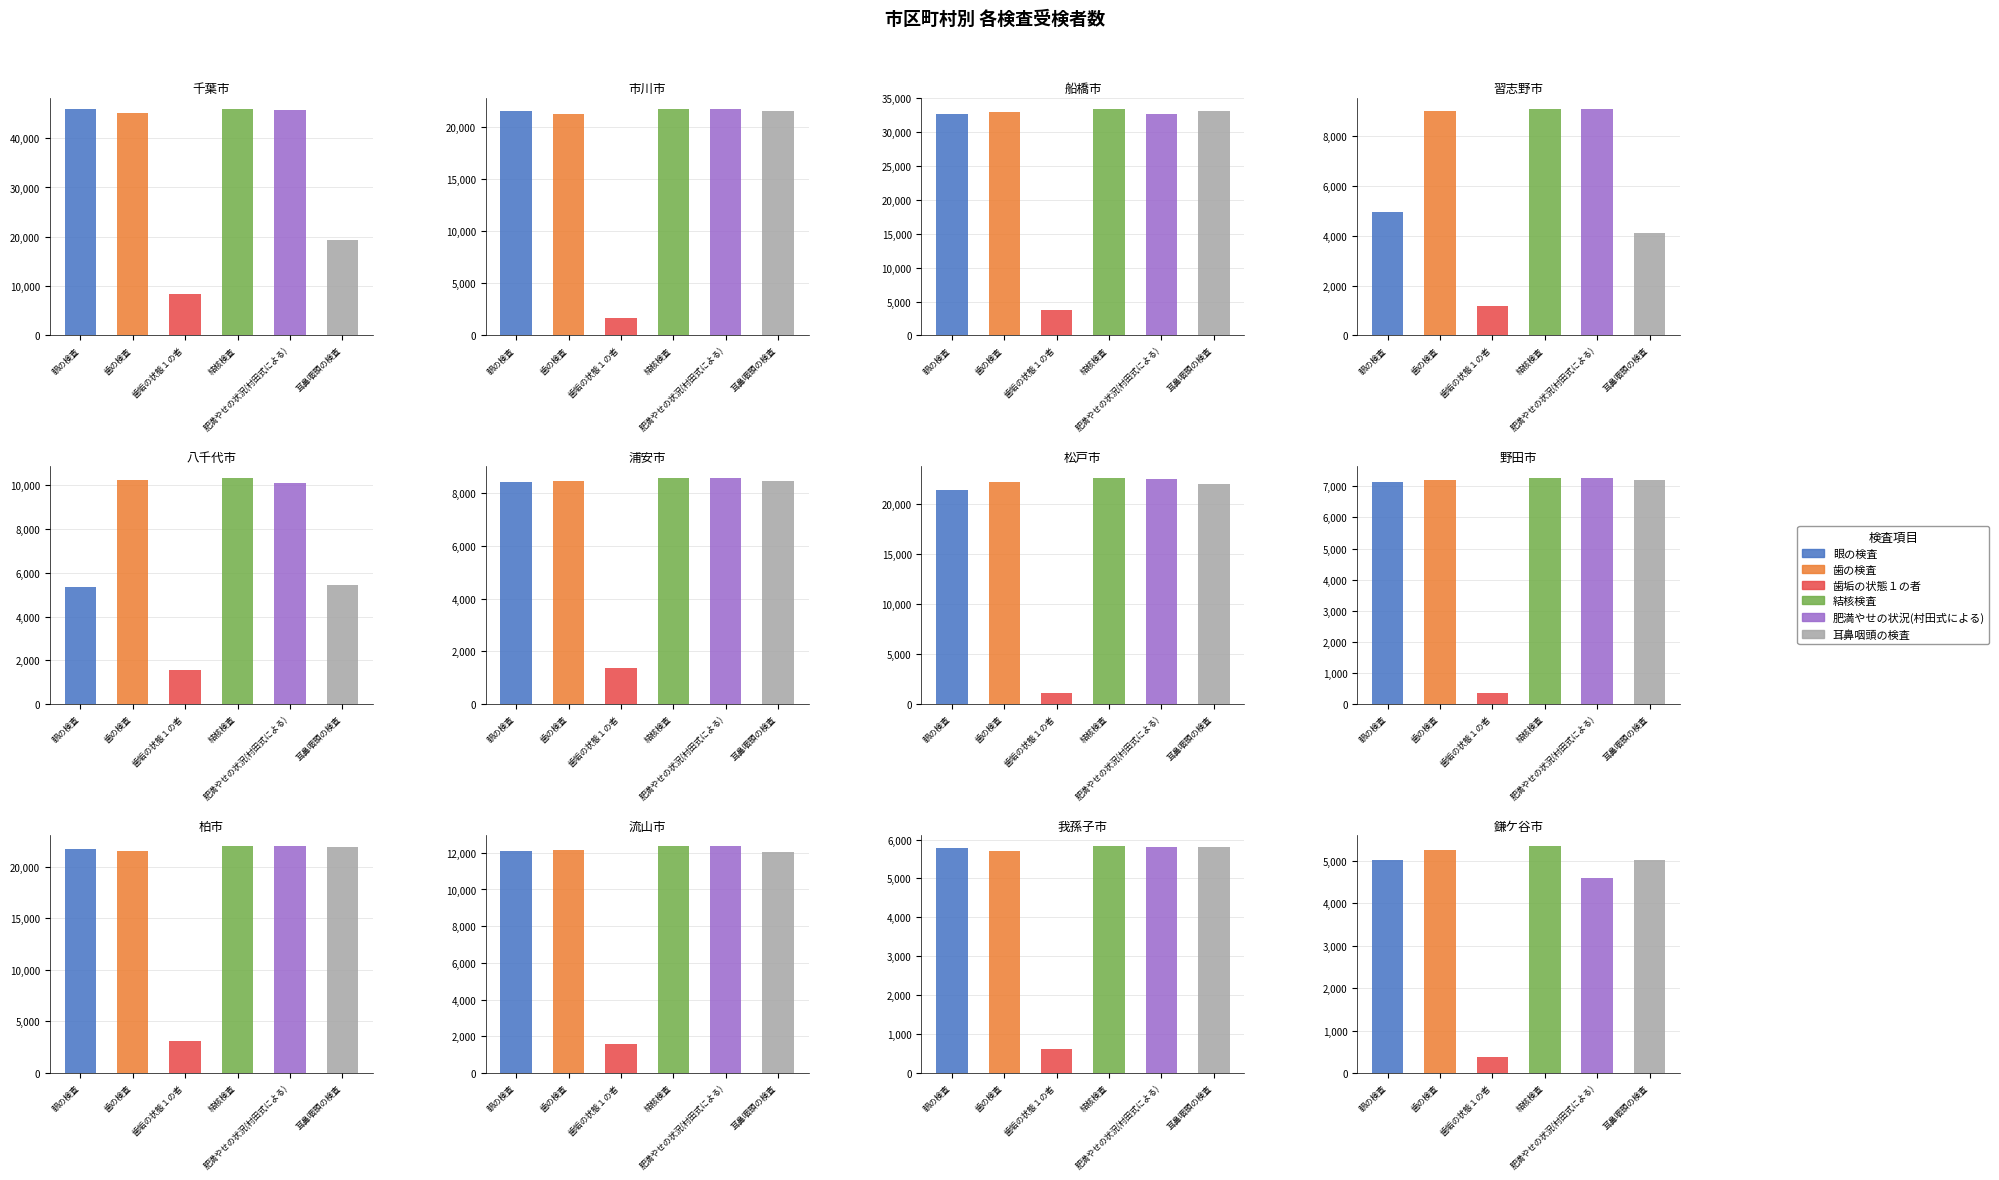

What is the value of the 結核検査 bar at the 12th from the left?

5347